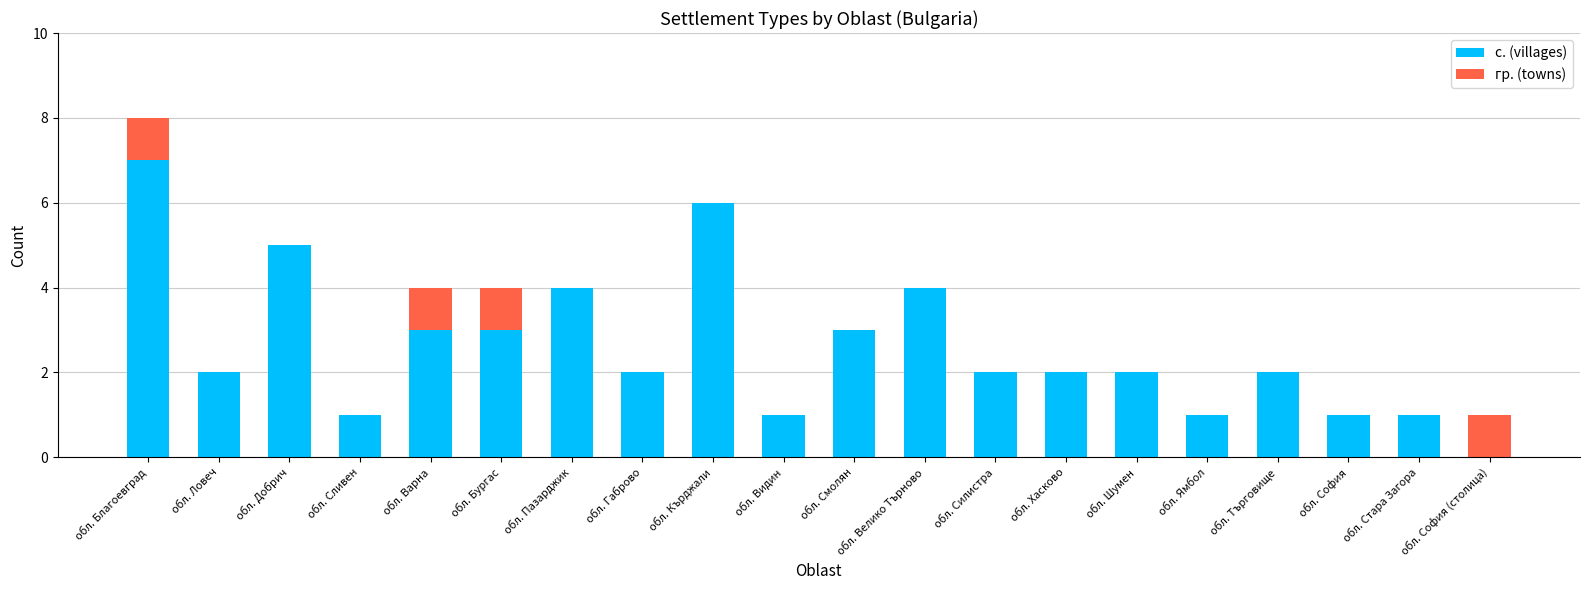

What is the sum of all с. (villages) values?

52